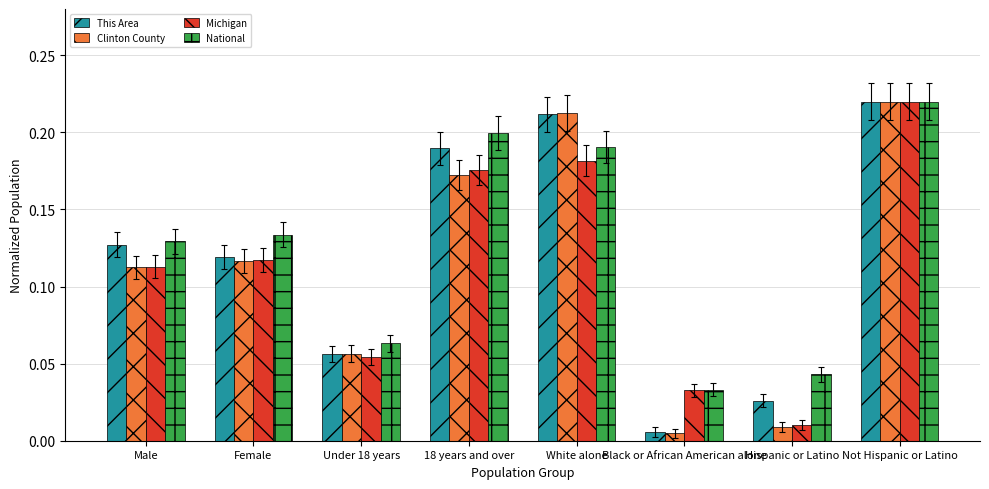

The value of National at 18 years and over is 0.1. True or false?

False